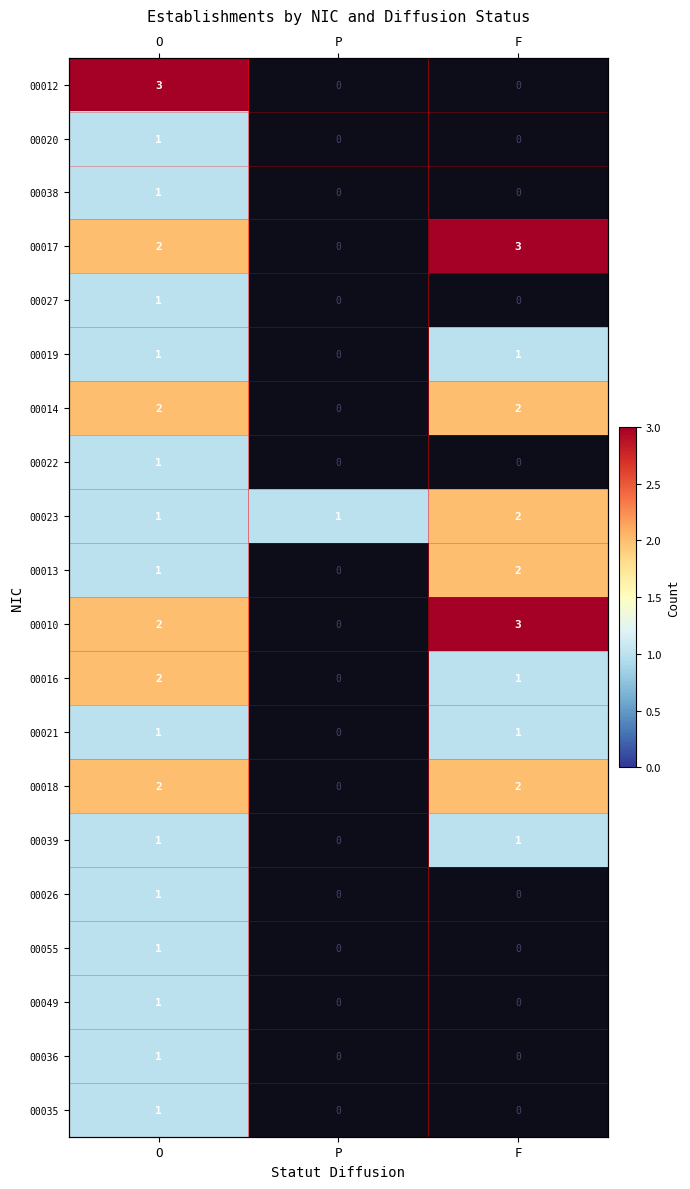

Count the 00010 values in the range 2 to 3.

2